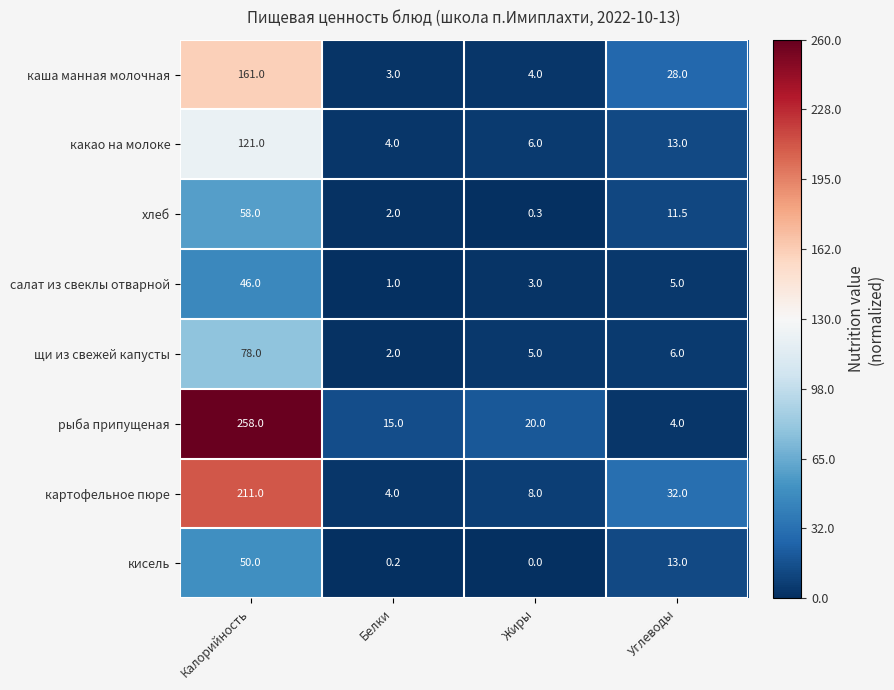

How many categories are shown in the chart?

4